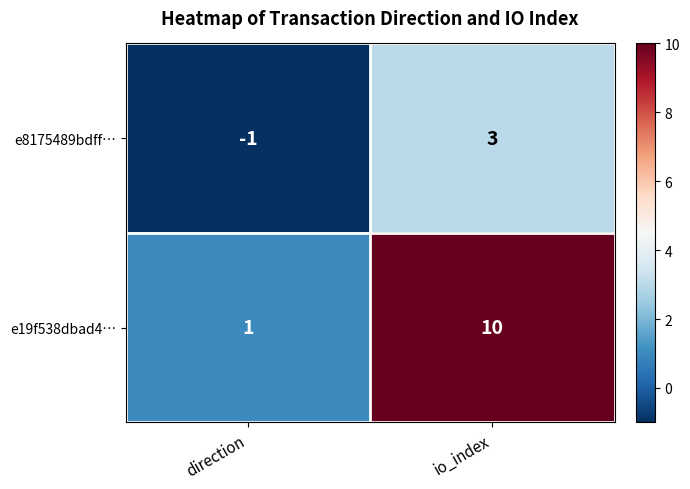

The value of e8175489bdff… at direction is -2. True or false?

False